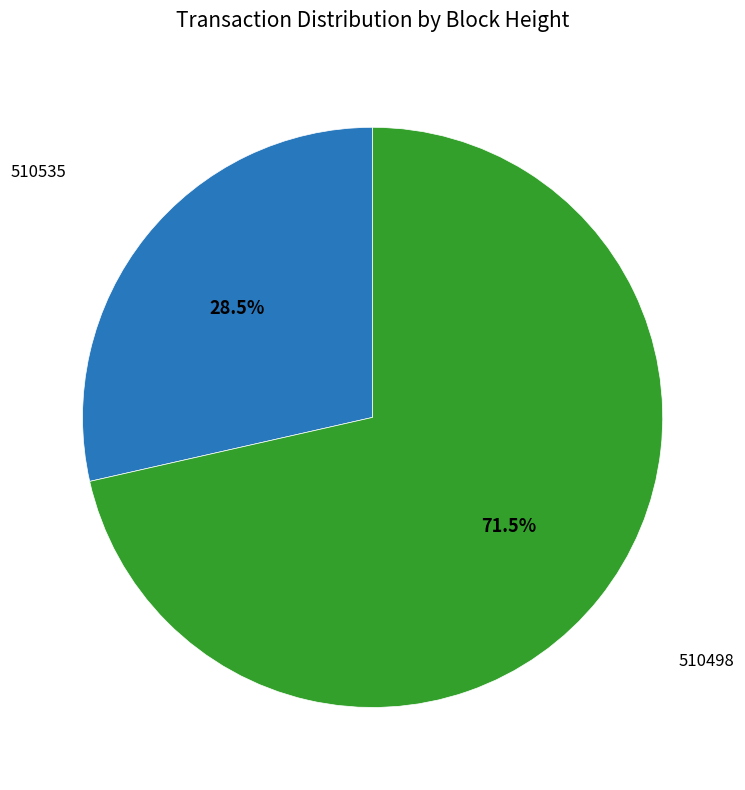

To the nearest percent, what is the difference between the 510535 and 510498 slice percentages?

43%